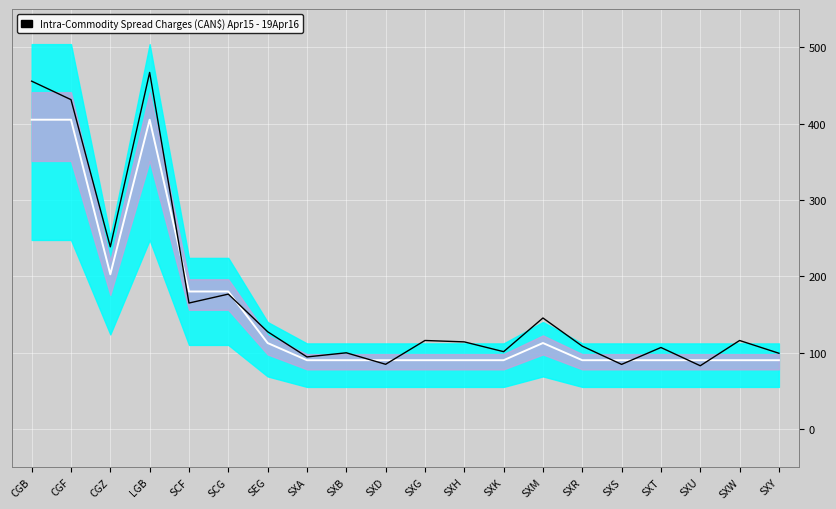

True or false: PREVIOUS Spread Charge and Smoothed Mid intersect in this chart.

True